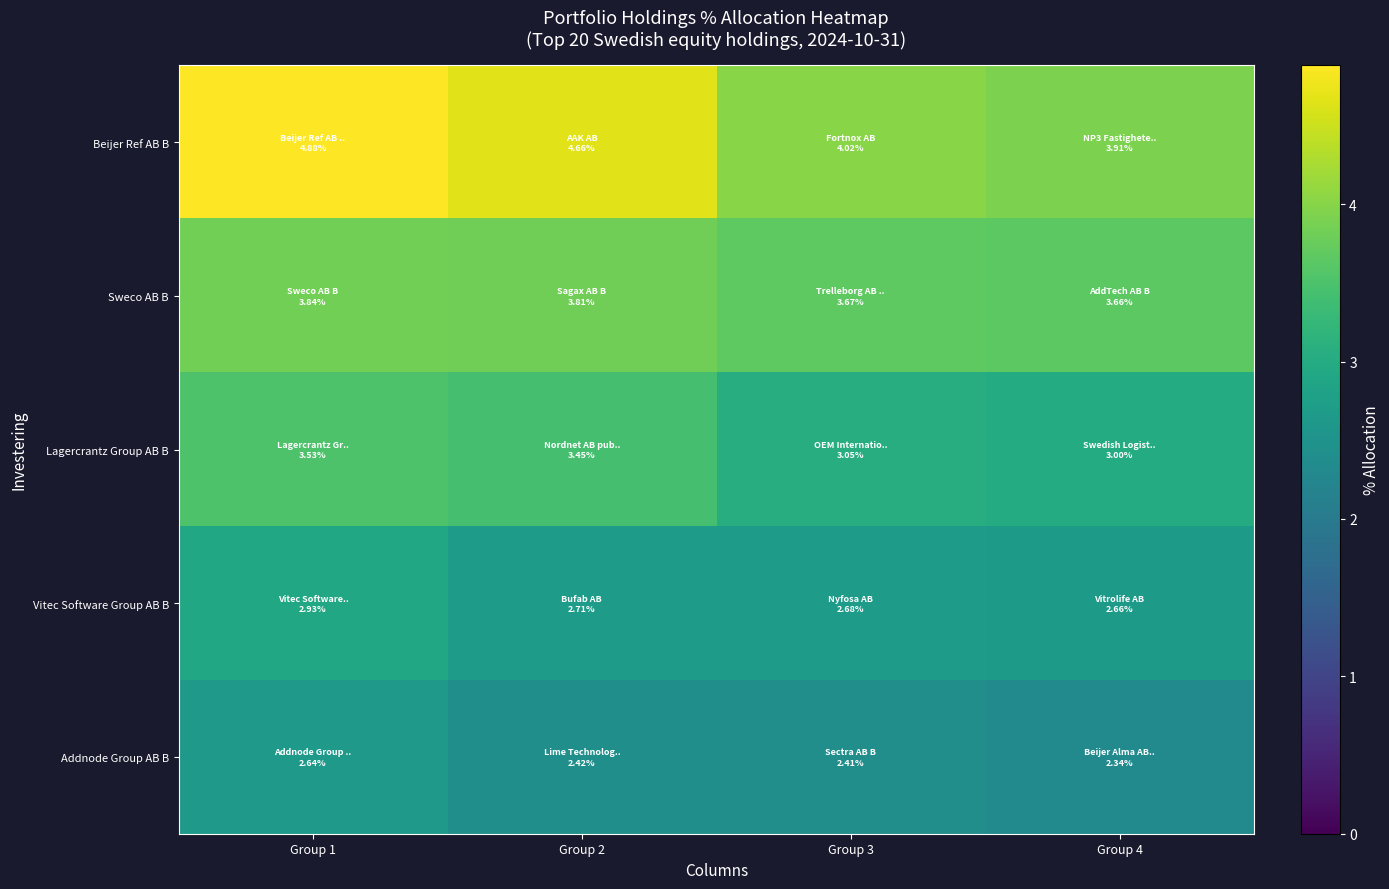

Reading right to left, extract all data points from this chart.

Beijer Ref AB B: Group 4=3.9	Group 3=4.0	Group 2=4.7	Group 1=4.9
Sweco AB B: Group 4=3.7	Group 3=3.7	Group 2=3.8	Group 1=3.8
Lagercrantz Group AB B: Group 4=3.0	Group 3=3.0	Group 2=3.4	Group 1=3.5
Vitec Software Group AB B: Group 4=2.7	Group 3=2.7	Group 2=2.7	Group 1=2.9
Addnode Group AB B: Group 4=2.3	Group 3=2.4	Group 2=2.4	Group 1=2.6